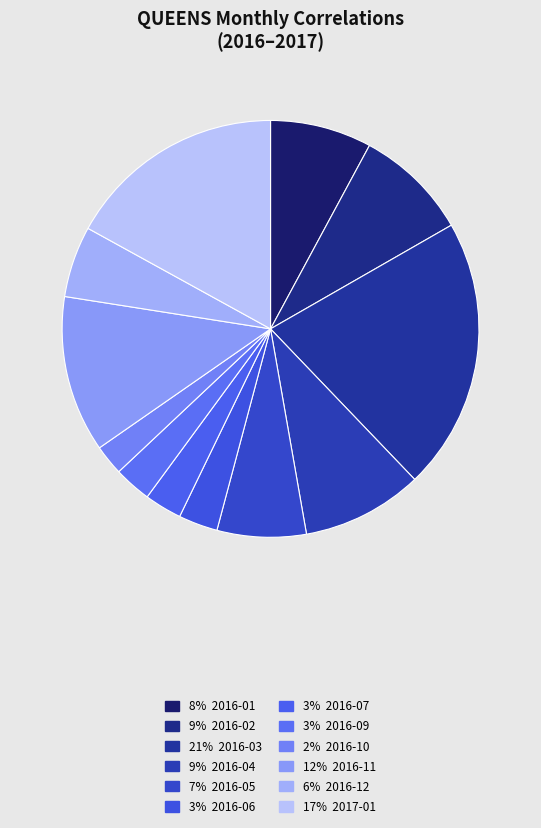

Is there a majority slice in this chart?

No